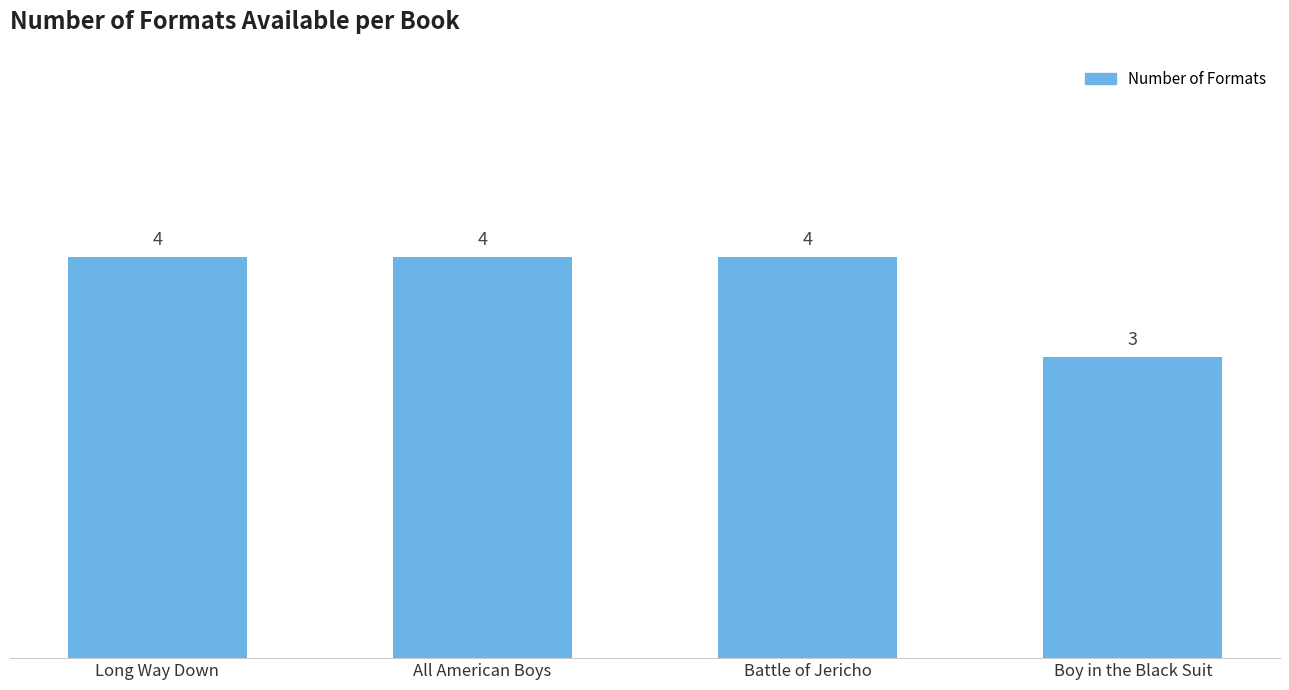

How many distinct data groups are displayed?

1